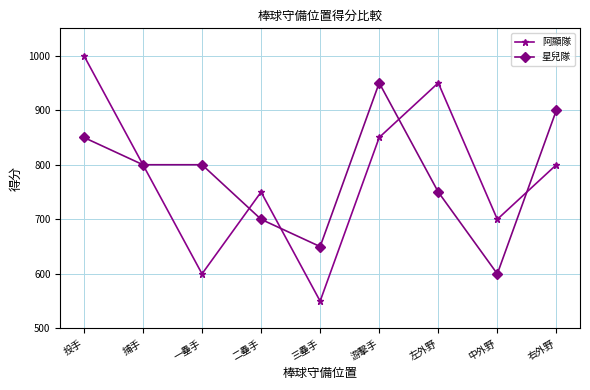

How many series are shown in this chart?

2